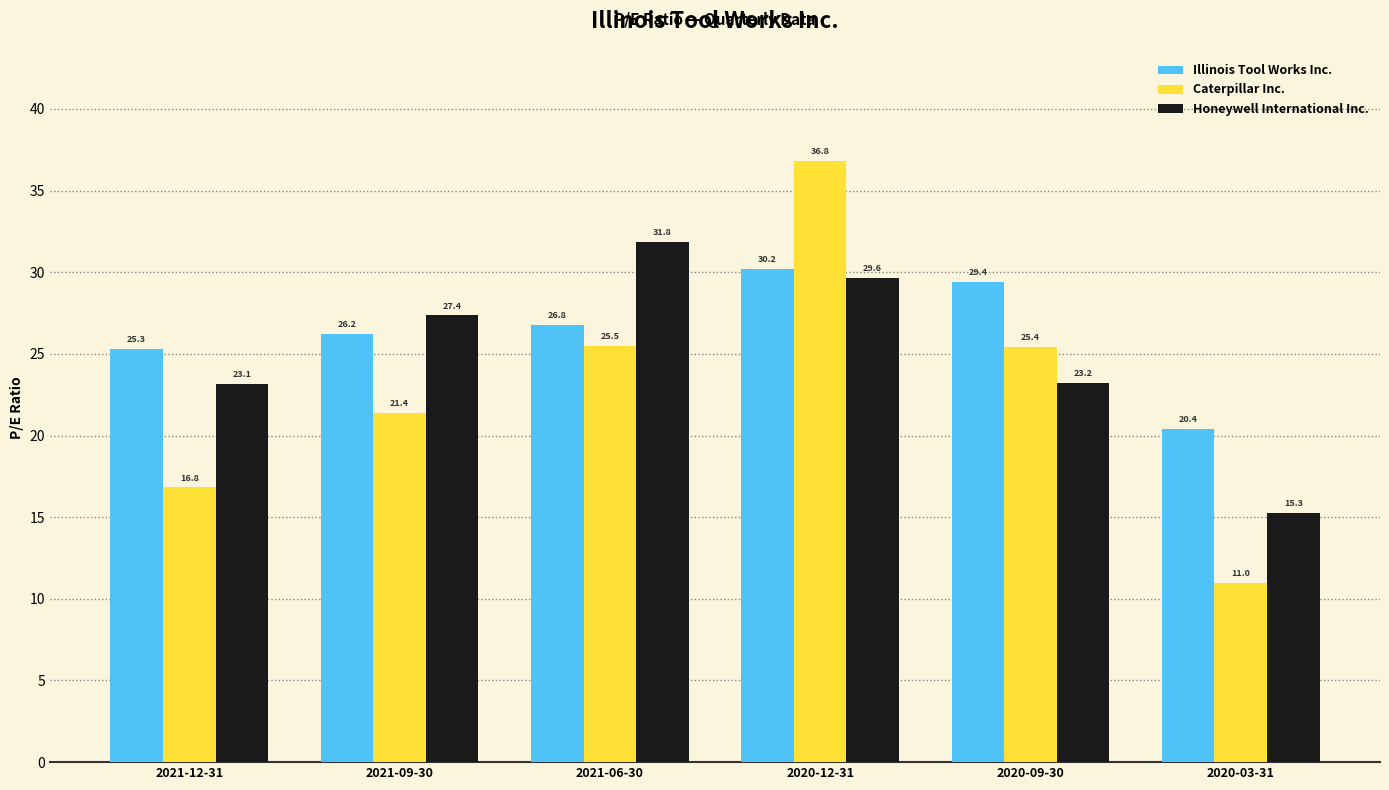

Is the value of Caterpillar Inc. at 2021-09-30 greater than the value of Illinois Tool Works Inc. at 2021-12-31?

No